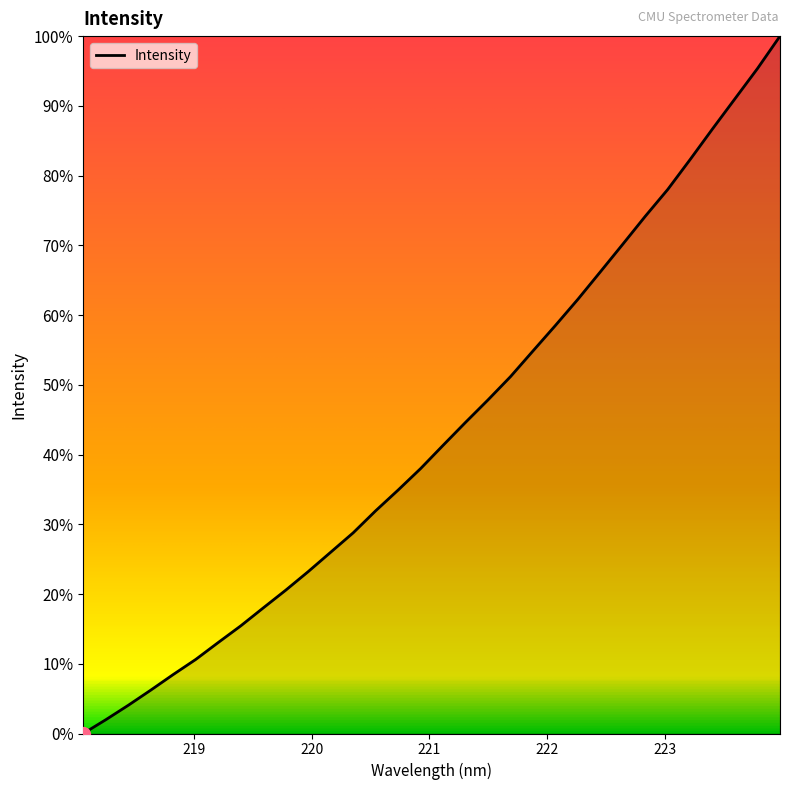

What is the difference between the maximum and minimum values?

100.0